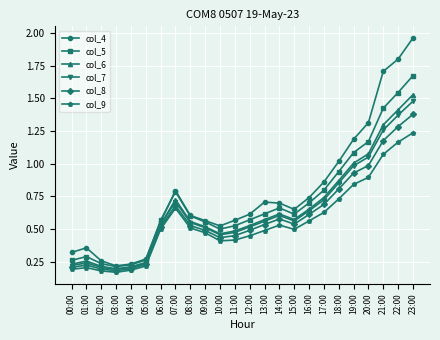

In col_7, how many points are lower than both neighbors (excluding endpoints)?

3